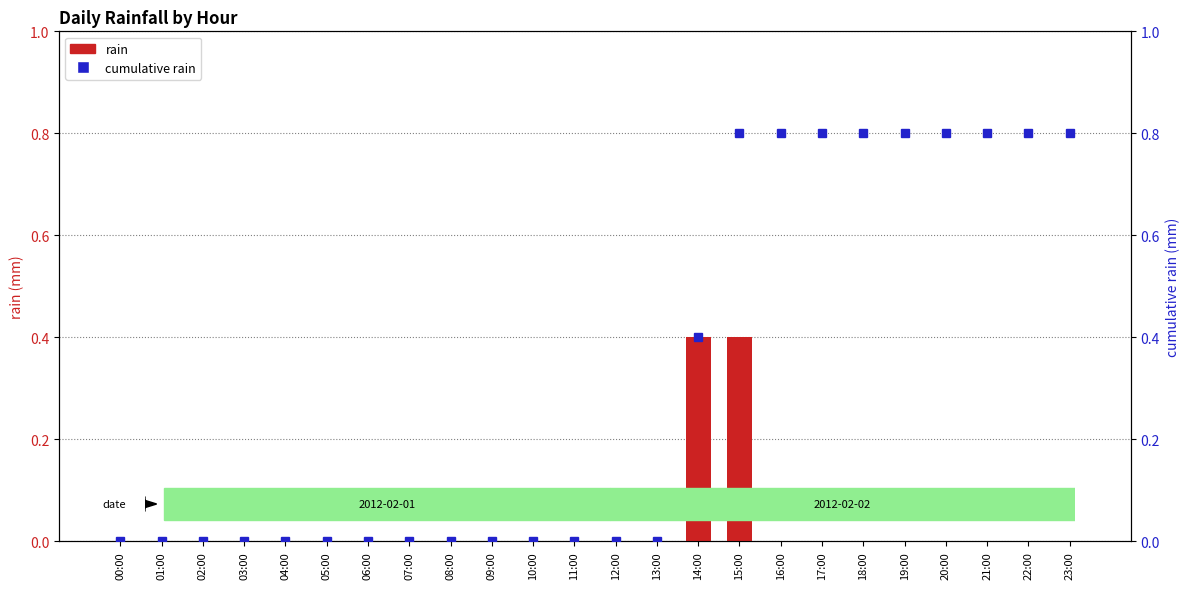

What is the total value across all series at 15:00?

1.2